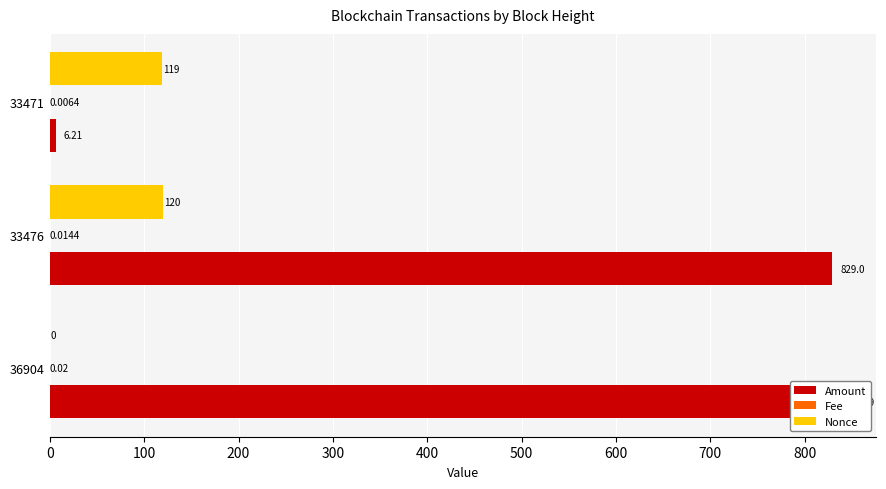

Rank the series by their maximum value, from highest to lowest.

Amount, Nonce, Fee